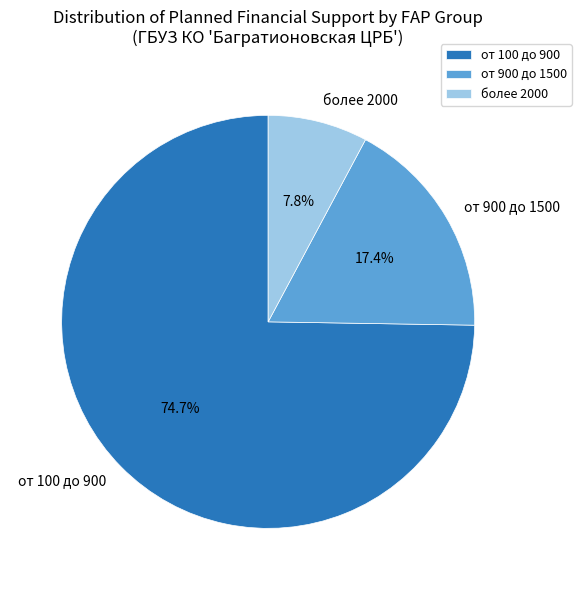

To the nearest percent, what percentage of the pie is от 100 до 900?

75%